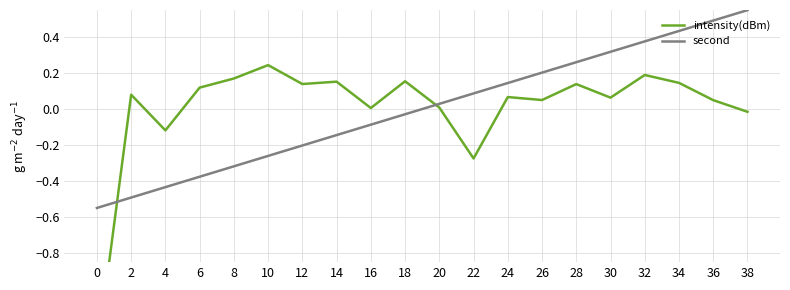

At which category does intensity(dBm) reach its first local peak?

2